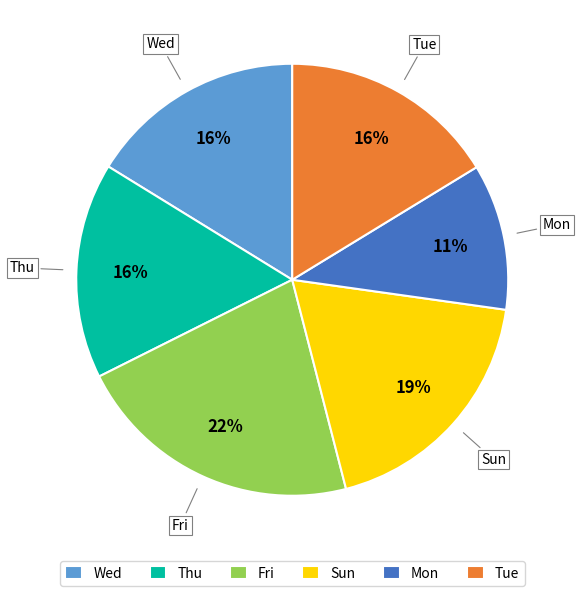

Is it true that Mon is 1% of the pie?

False